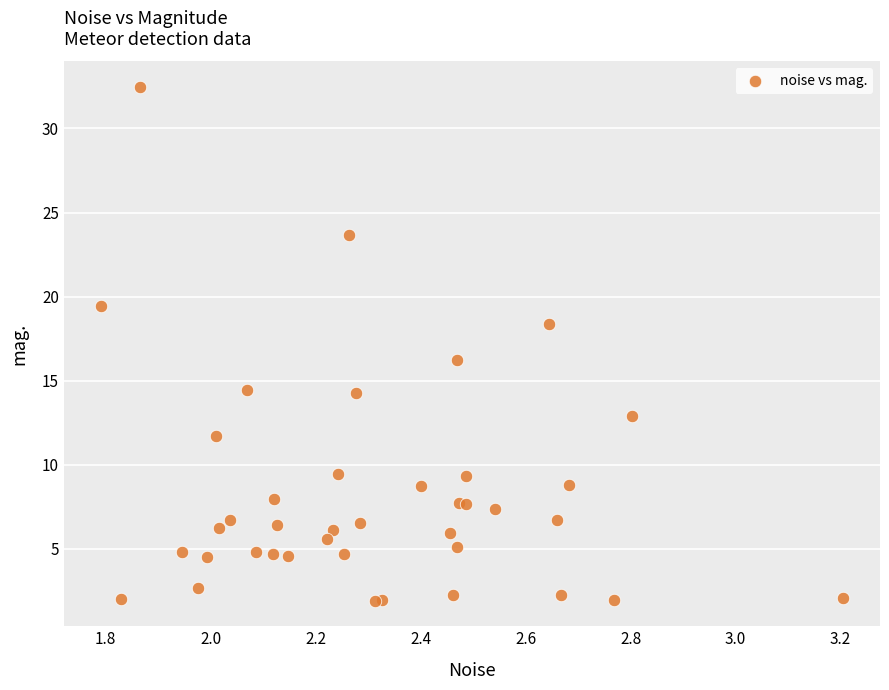

What Y value in the scatter plot is closest to 17?

16.2